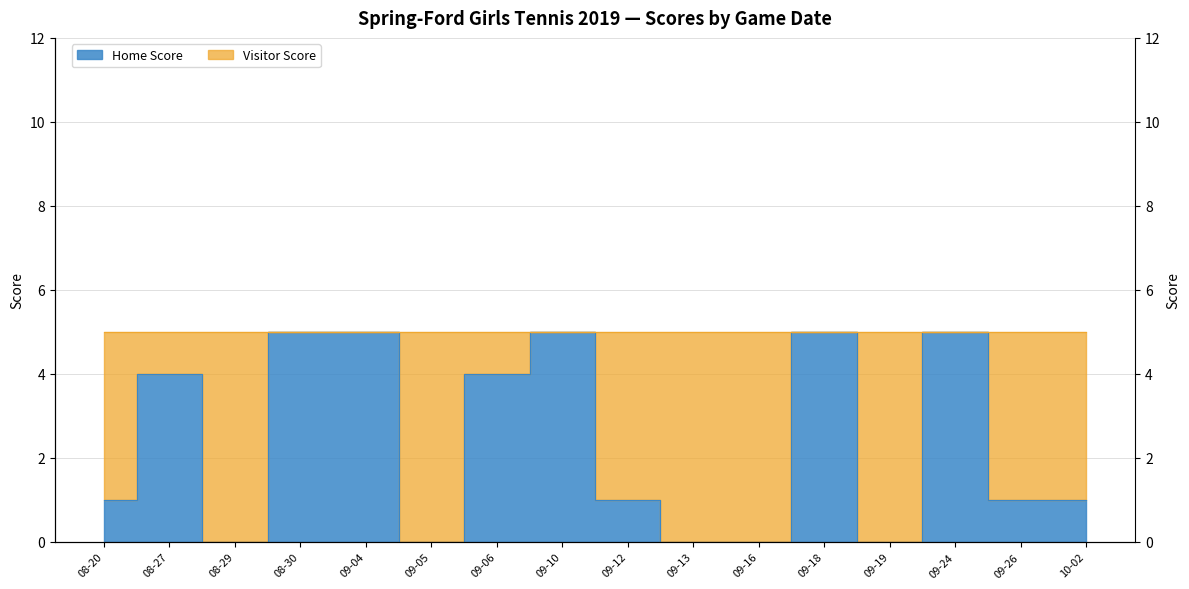

Reading right to left, what are all the values shown in this chart?

1	1	5	0	5	0	0	1	5	4	0	5	5	0	4	1